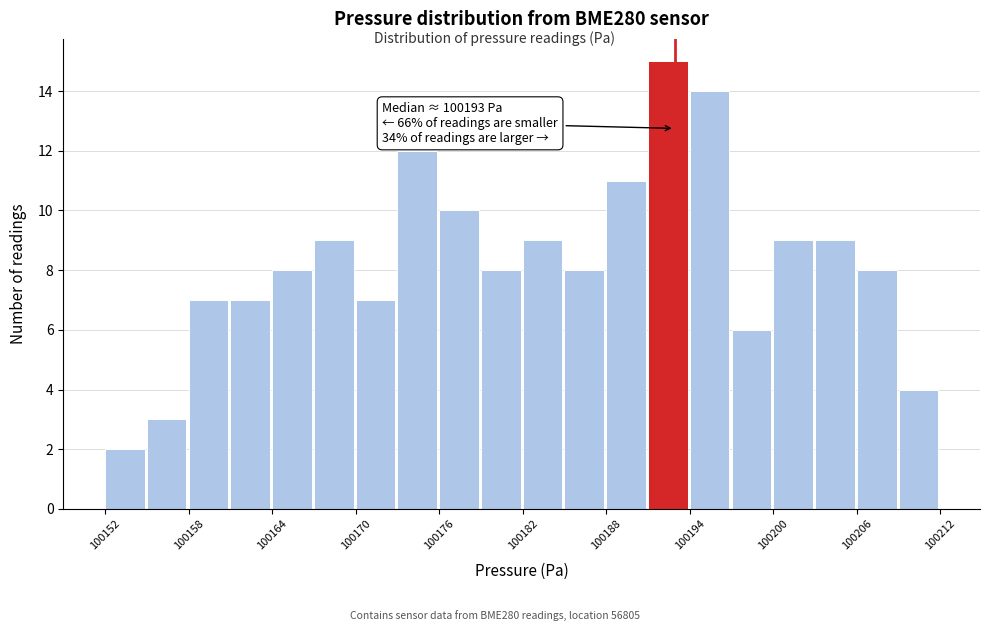

Around what value on the x-axis is the tallest bar? Give the approximate position of its centre, as read against the axis.

100193